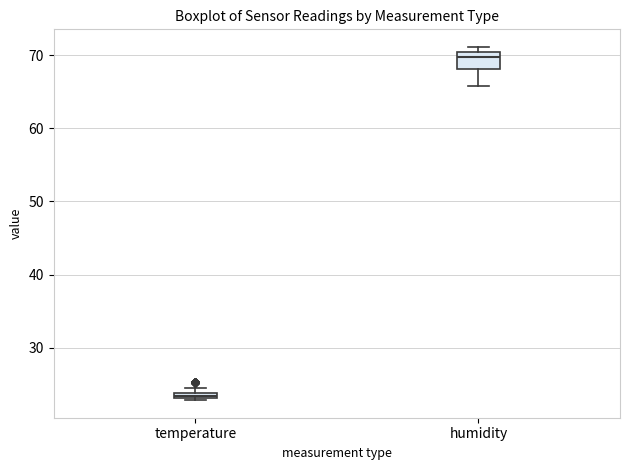

Comparing the boxes themselves (not the whiskers), which one is the tallest?

humidity